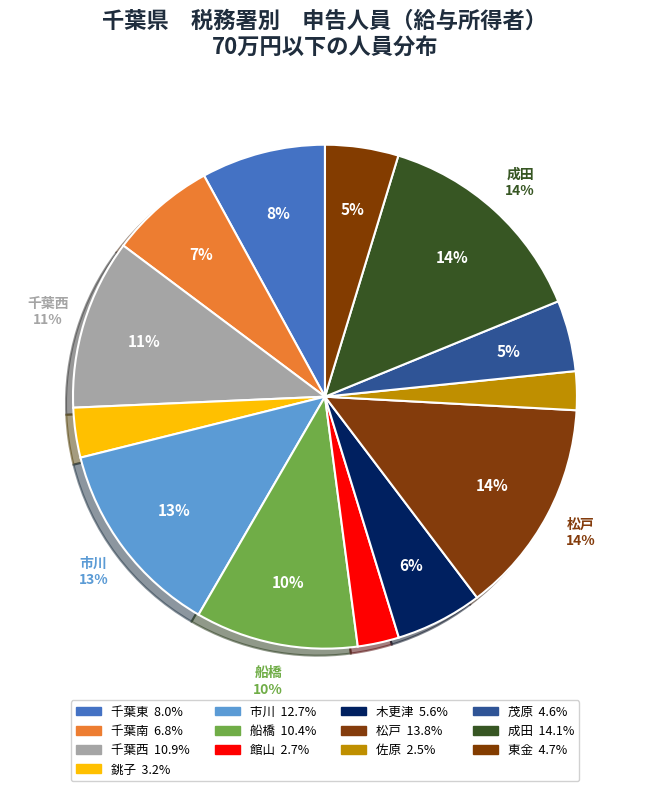

How many slices are in this pie chart?

13